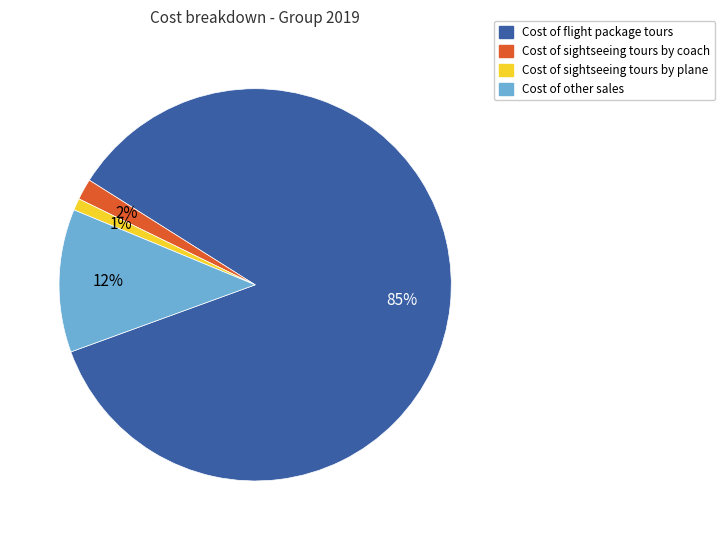

Is the sum of Cost of other sales and Cost of sightseeing tours by coach greater than half?

No